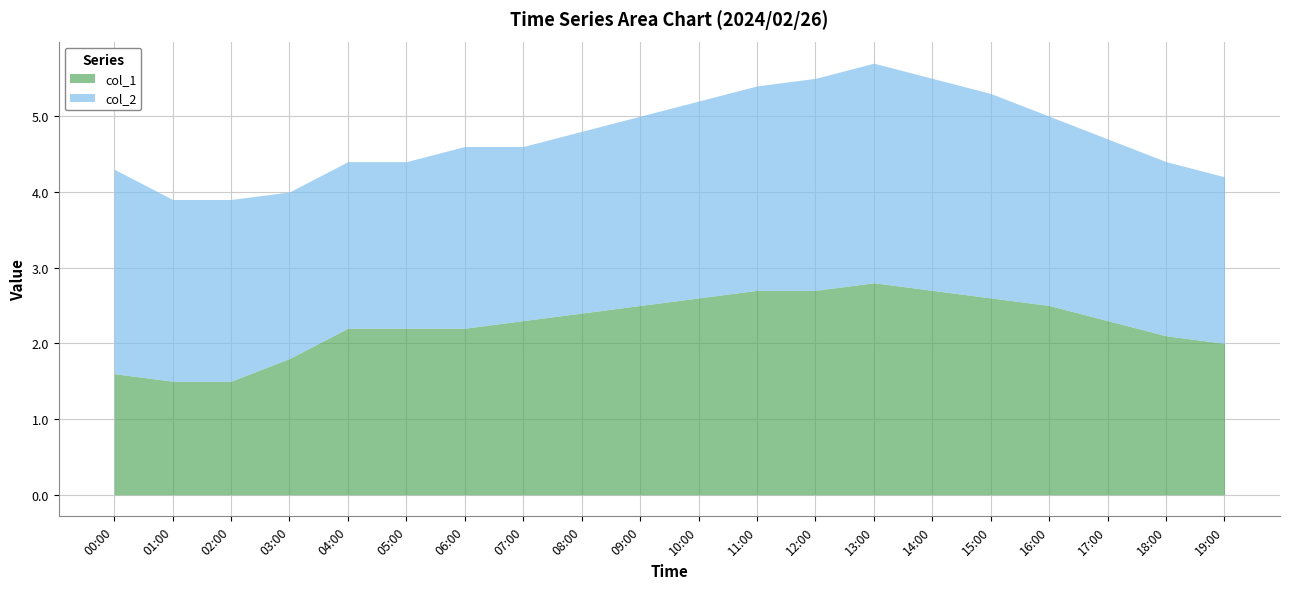

True or false: col_1 and col_2 intersect in this chart.

False